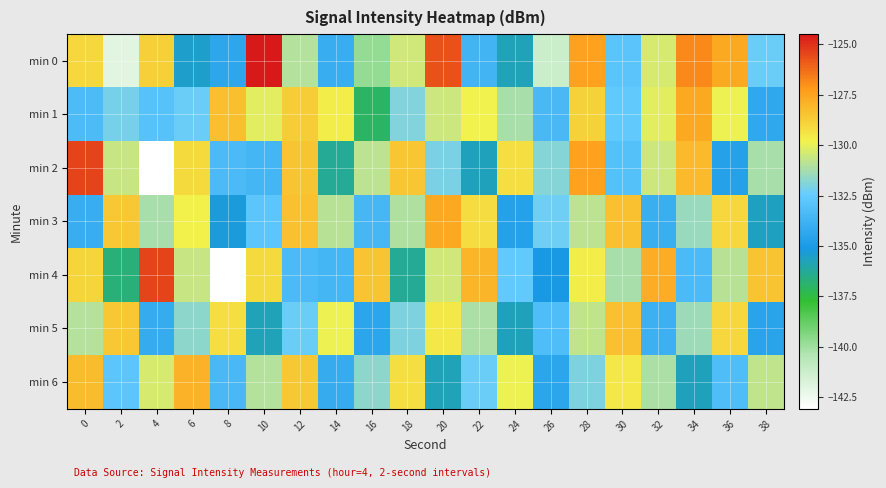

What is the spread (max minus min) of values at 10?

11.3